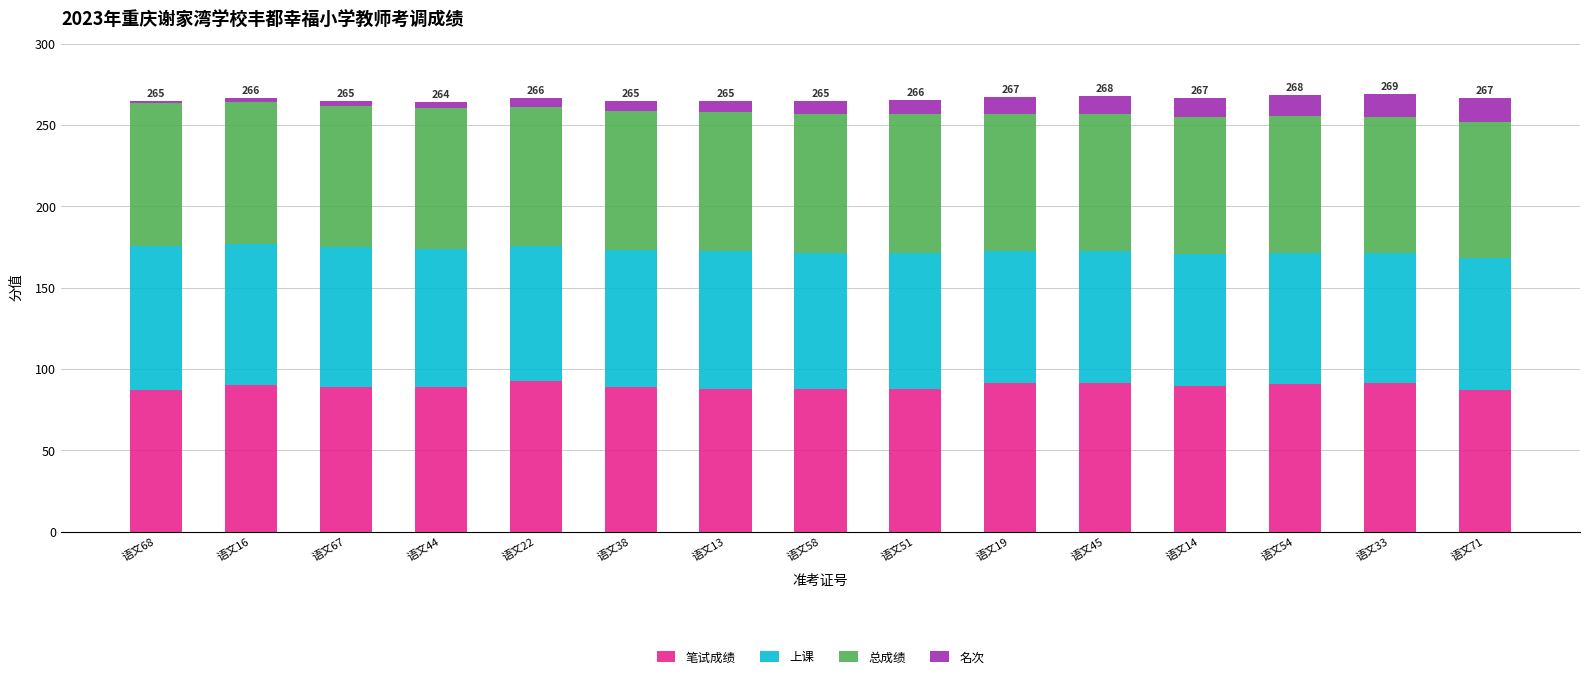

What is the total value across all series at 语文54?

268.3